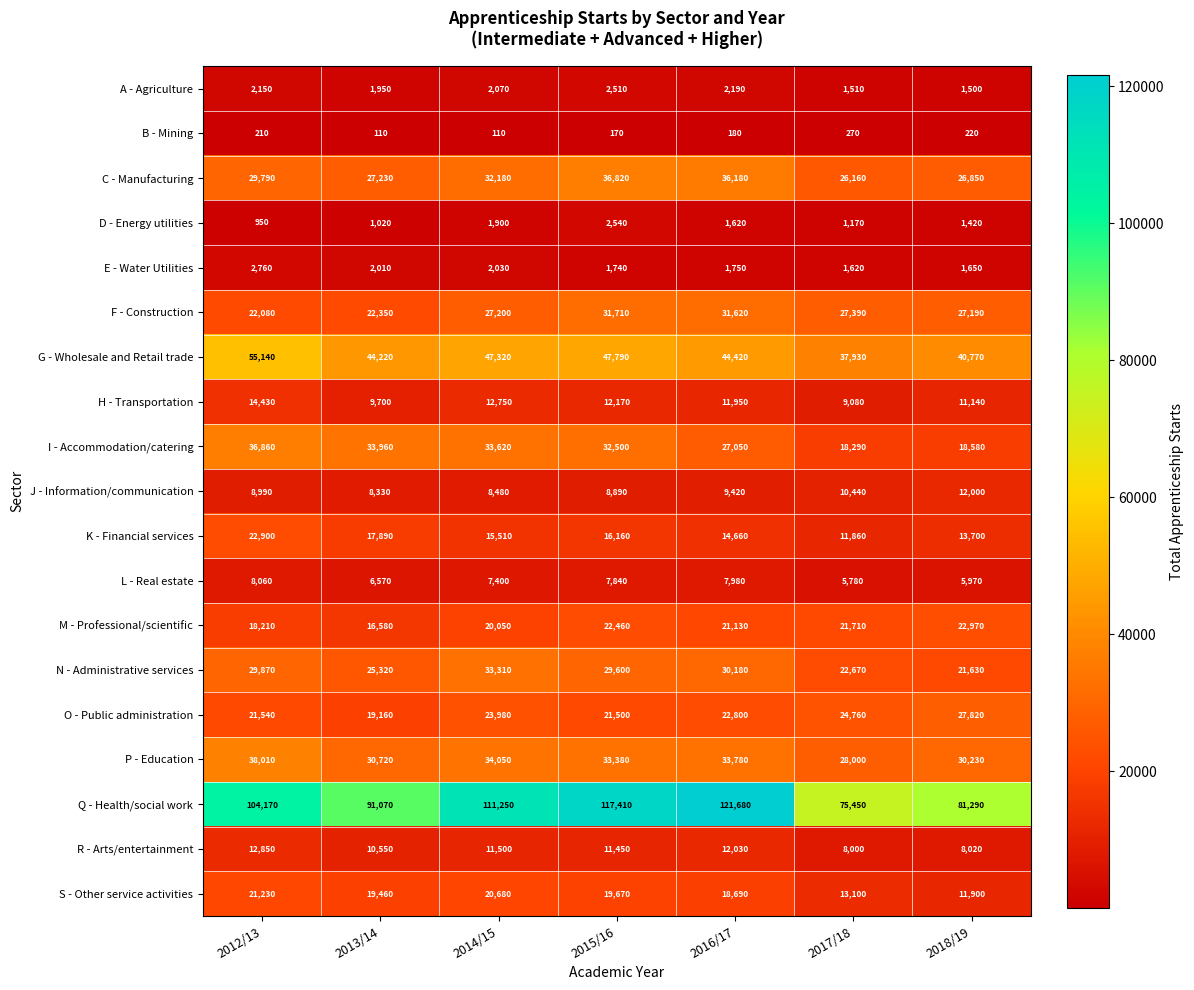

At 2013/14, list the series in order from largest to smallest.

Q - Health/social work, G - Wholesale and Retail trade, I - Accommodation/catering, P - Education, C - Manufacturing, N - Administrative services, F - Construction, S - Other service activities, O - Public administration, K - Financial services, M - Professional/scientific, R - Arts/entertainment, H - Transportation, J - Information/communication, L - Real estate, E - Water Utilities, A - Agriculture, D - Energy utilities, B - Mining